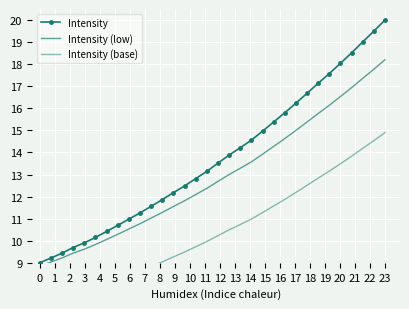

How many lines are shown in the chart?

3